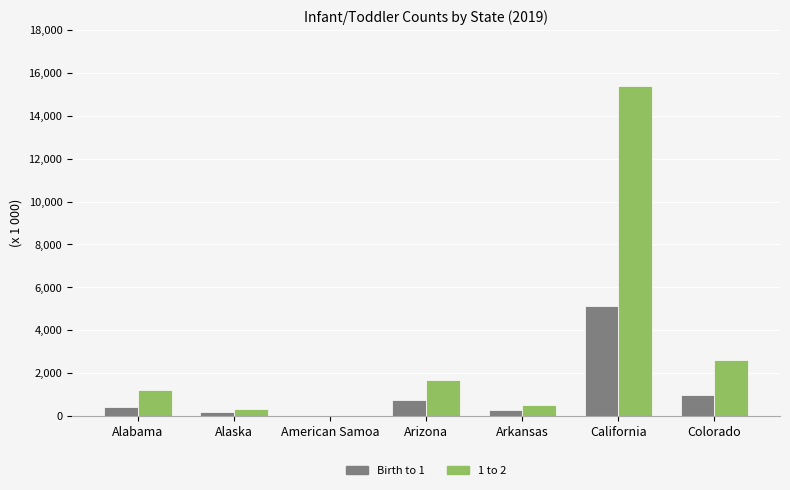

What is the sum of all Birth to 1 values?

7715